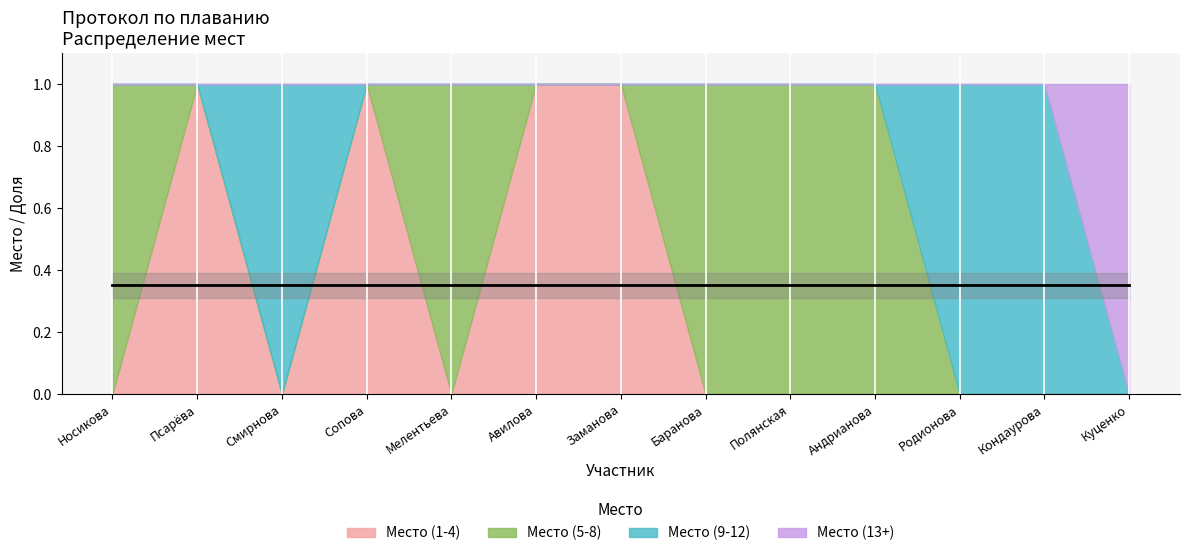

True or false: Место (9-12) has a value of 0 at Авилова.

True